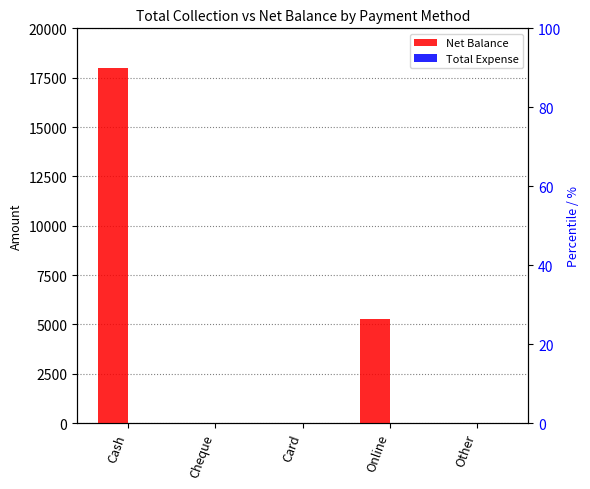

Which category has the lowest value across all series?

Cheque